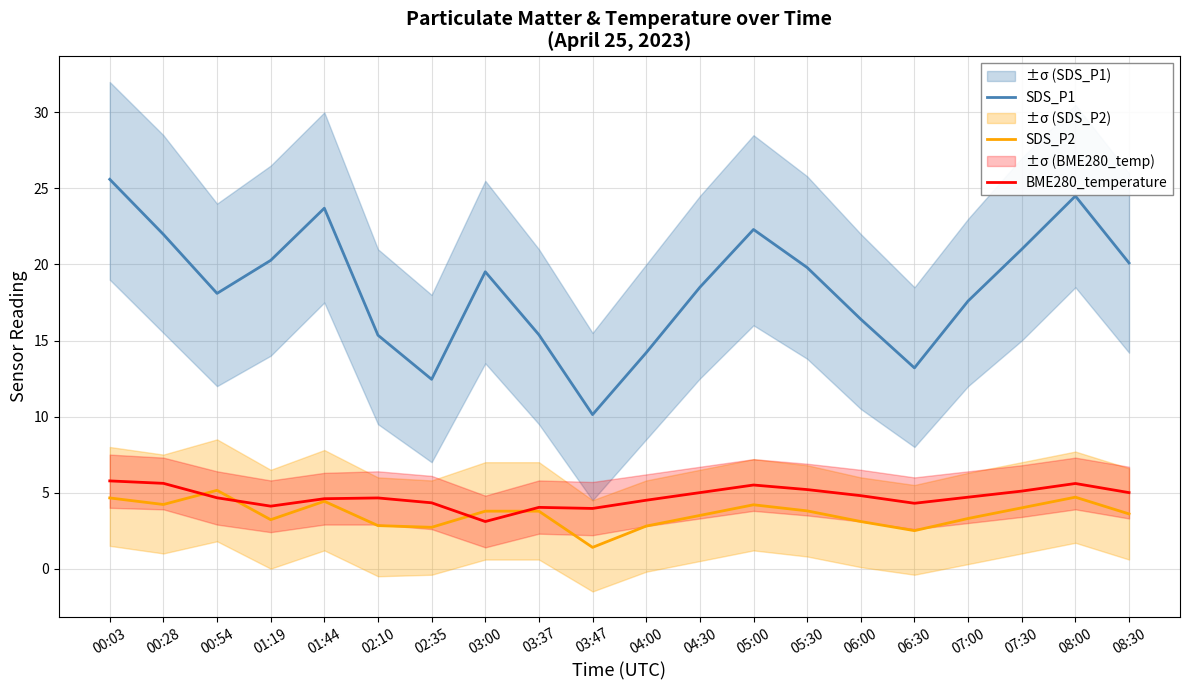

Which series changed the most between 03:00 and 04:30?

BME280_temperature